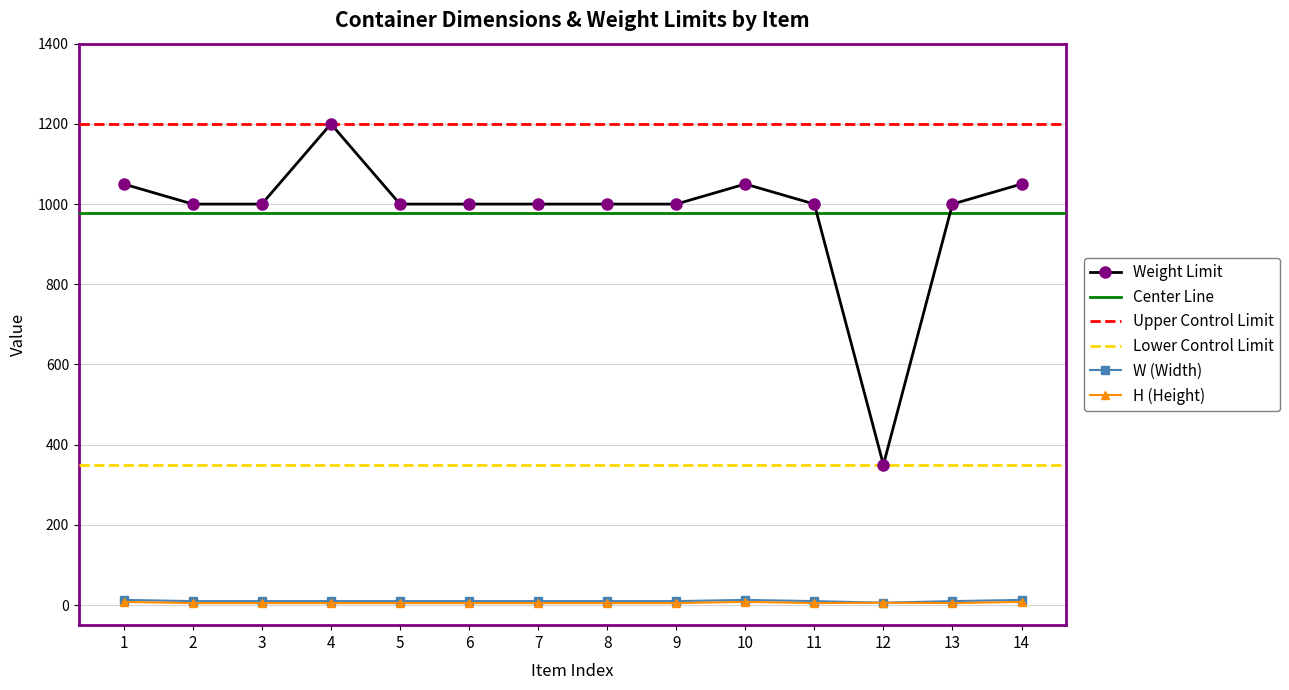

What is the difference between the second highest and minimum values in the Weight Limit series?

700